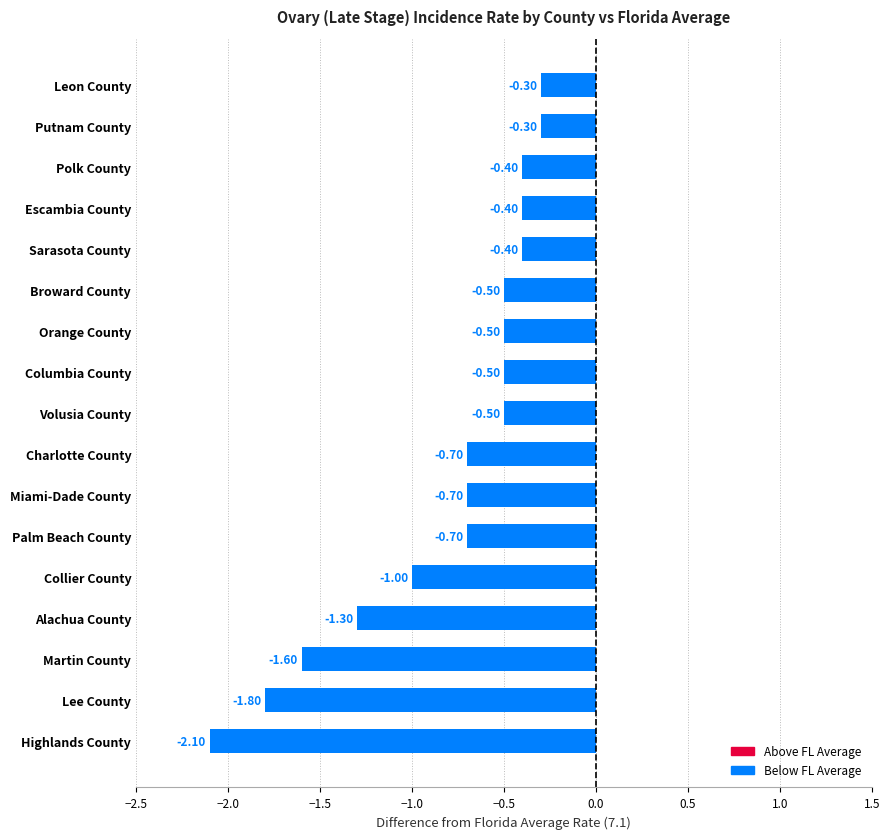

Which category has the lowest value across all series?

Highlands County